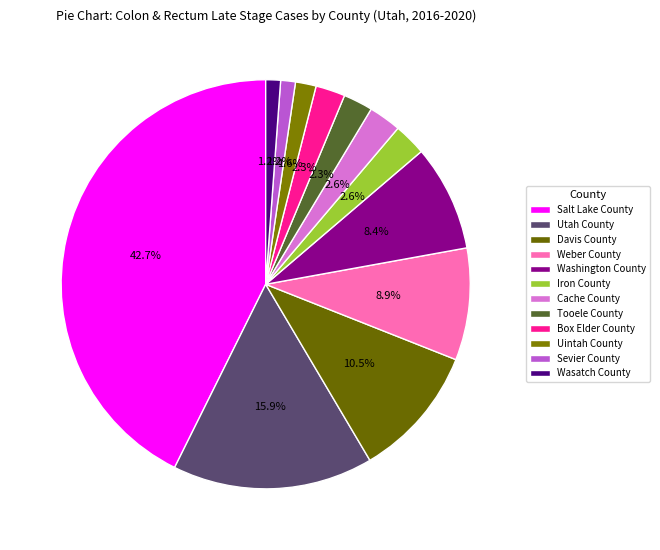

Does Salt Lake County account for over 50% of the chart?

No